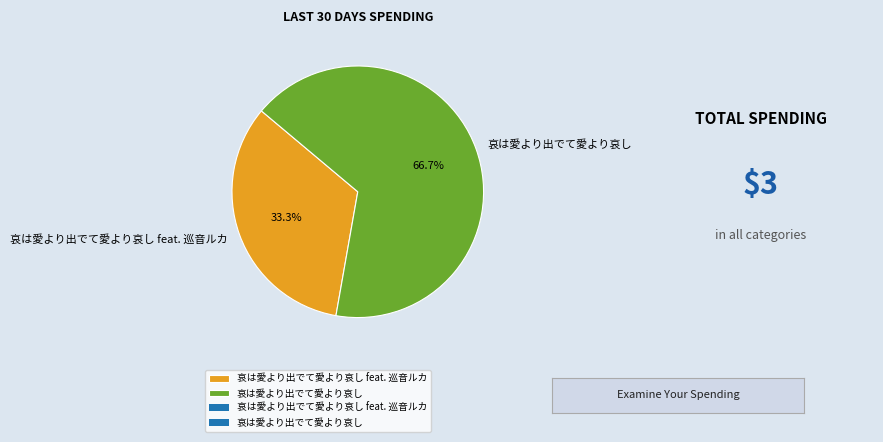

Which category has the biggest portion of the pie?

哀は愛より出でて愛より哀し